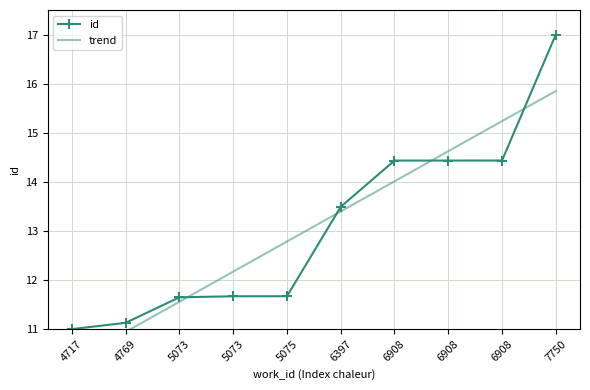

Reading right to left, extract all data points from this chart.

17.0	14.4	14.4	14.4	13.5	11.7	11.7	11.6	11.1	11.0